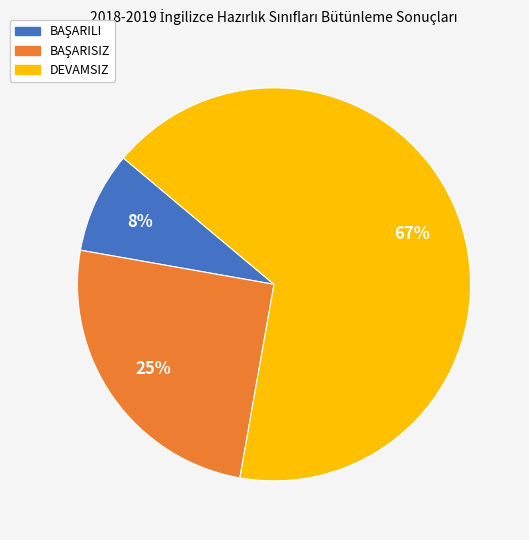

The DEVAMSIZ slice represents 67% of the pie. True or false?

True